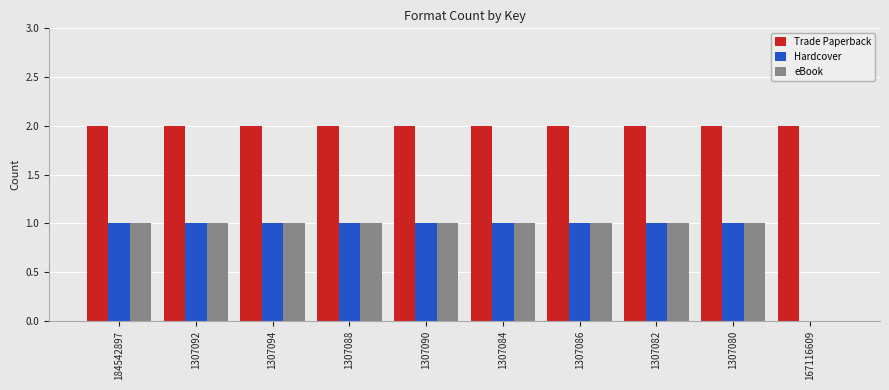

What is the sum of all Trade Paperback values?

20